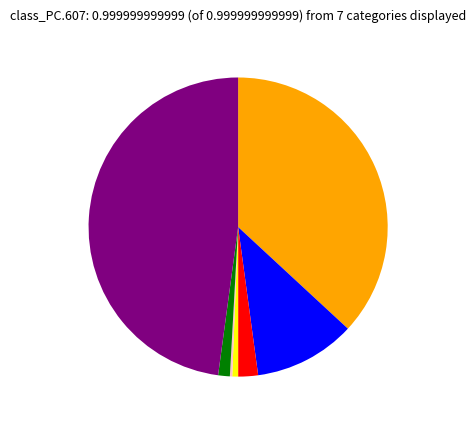

Is there a majority slice in this chart?

No